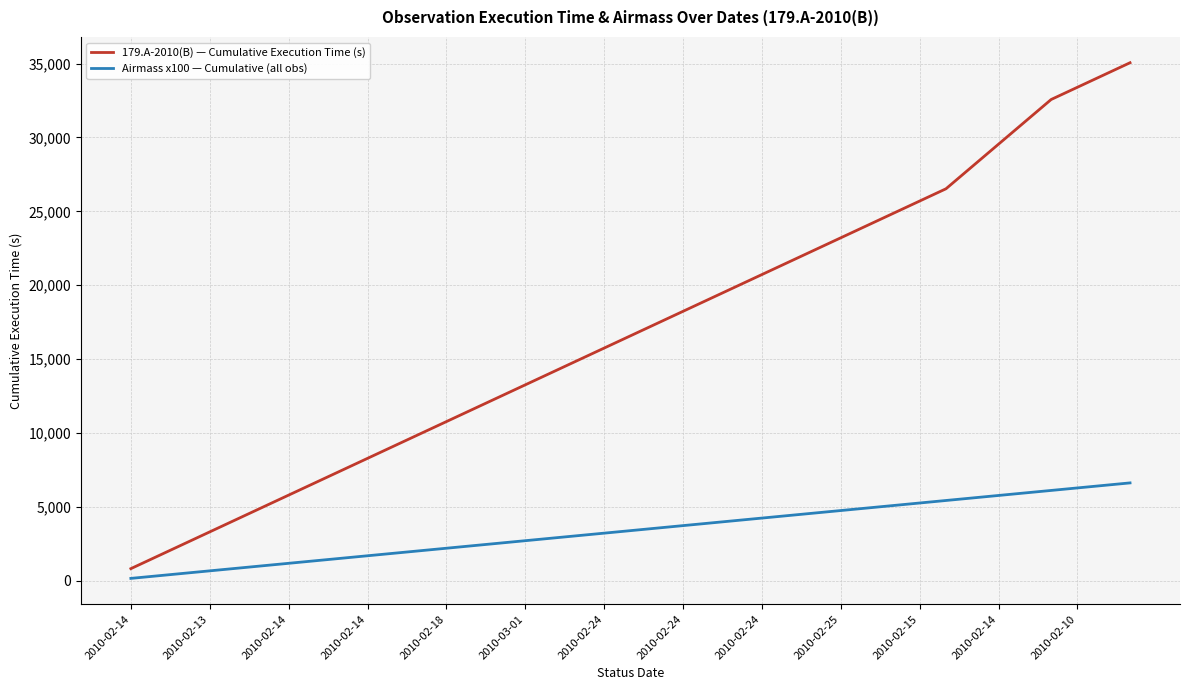

Which series has the largest range (max minus min)?

179.A-2010(B) — Cumulative Execution Time (s)